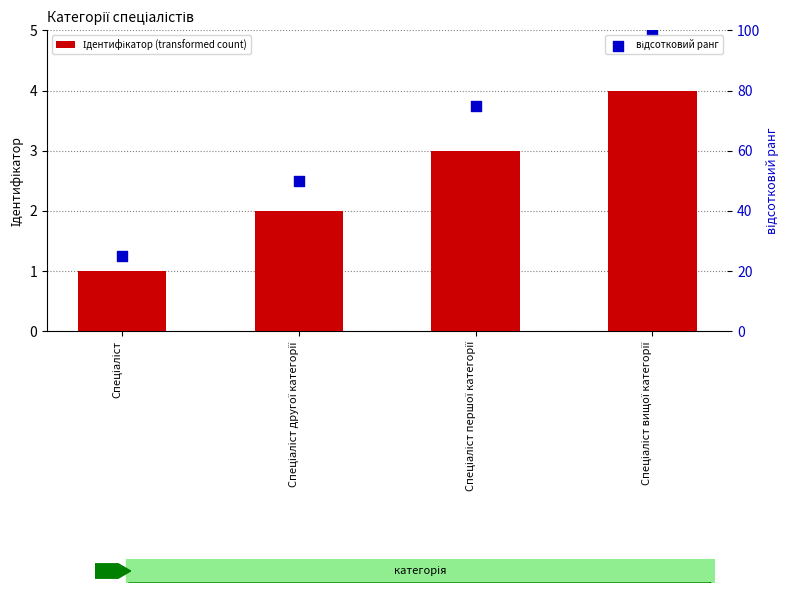

Is the value of Ідентифікатор (transformed count) at Спеціаліст вищої категорії greater than the value of відсотковий ранг at Спеціаліст?

No